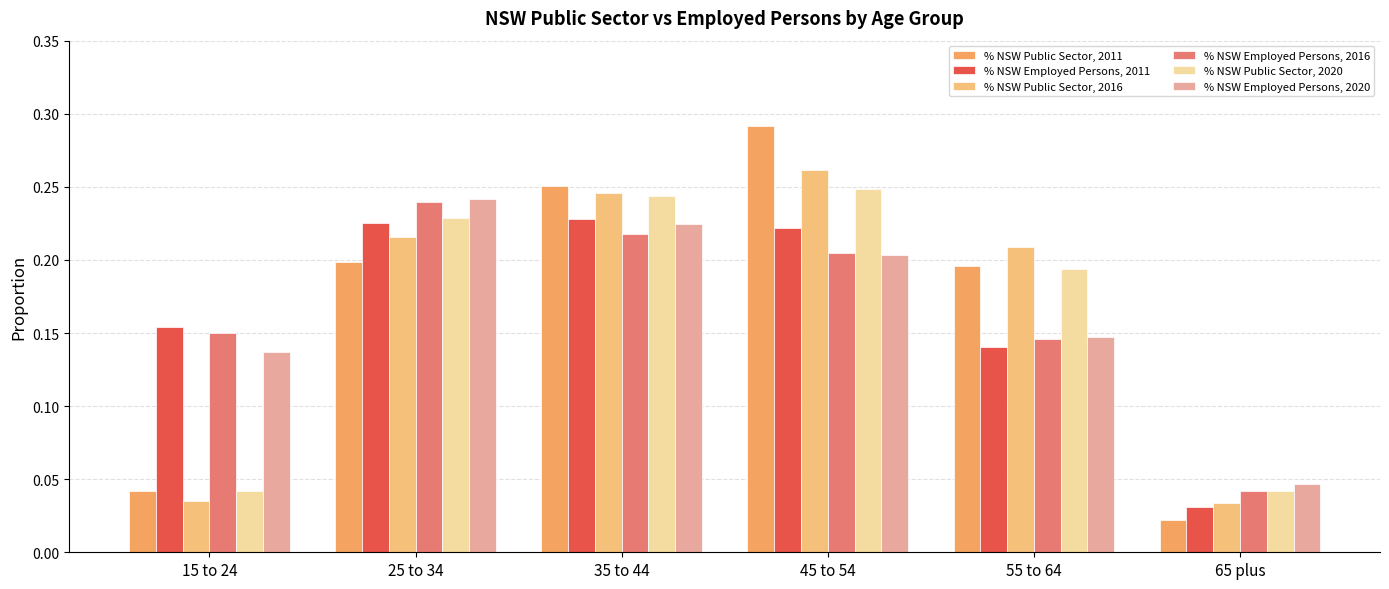

How many groups of bars are there?

6